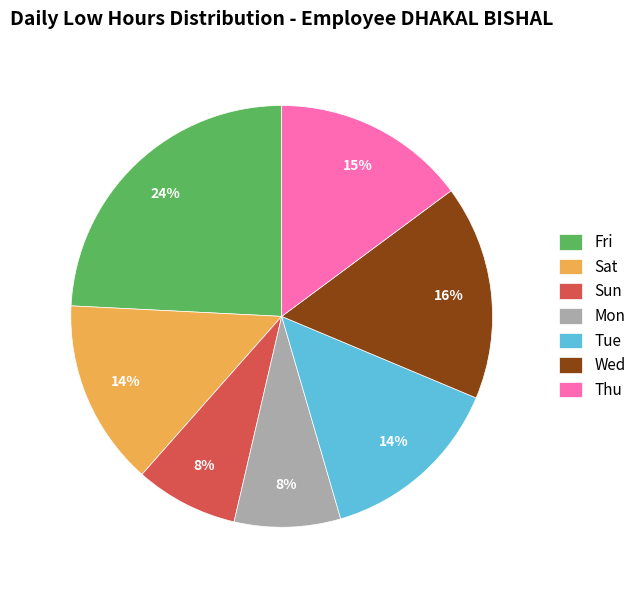

True or false: Sat accounts for 14% of the total.

True